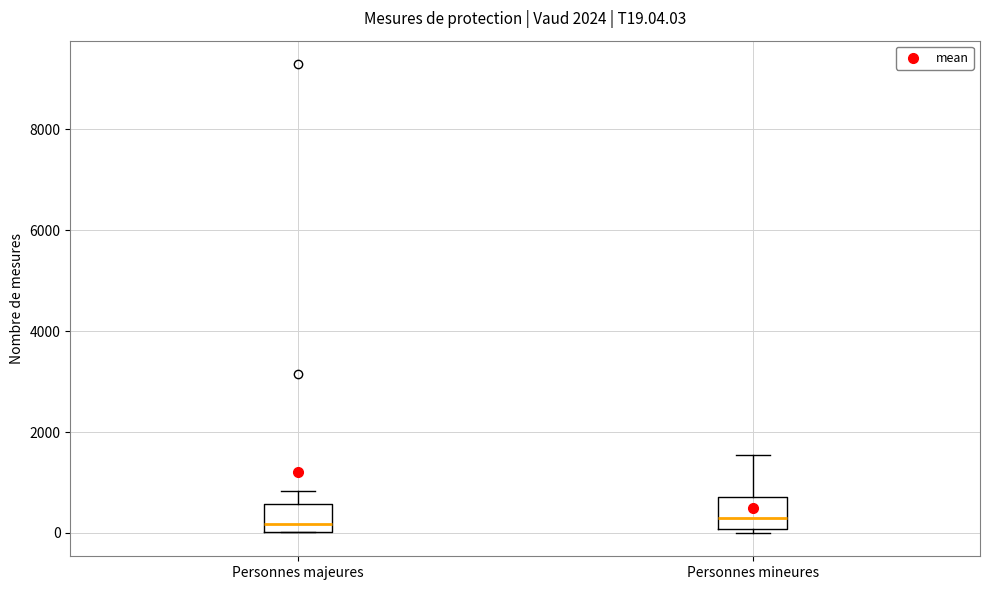

Reading left to right, read every box against the y-axis: the position of its median line, the range the box covers, and the ends of its whiskers. The values are not printed on the chart, so give them approximately, as read against the axis.

Personnes majeures: median 200, box 0 to 600, whiskers 0 to 800
Personnes mineures: median 200, box 0 to 800, whiskers 0 (just below the box's lower edge) to 1600